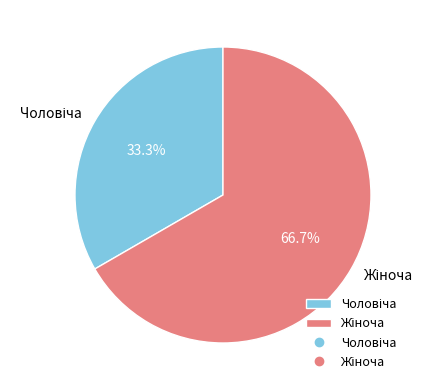

Count the number of slices in the pie.

2